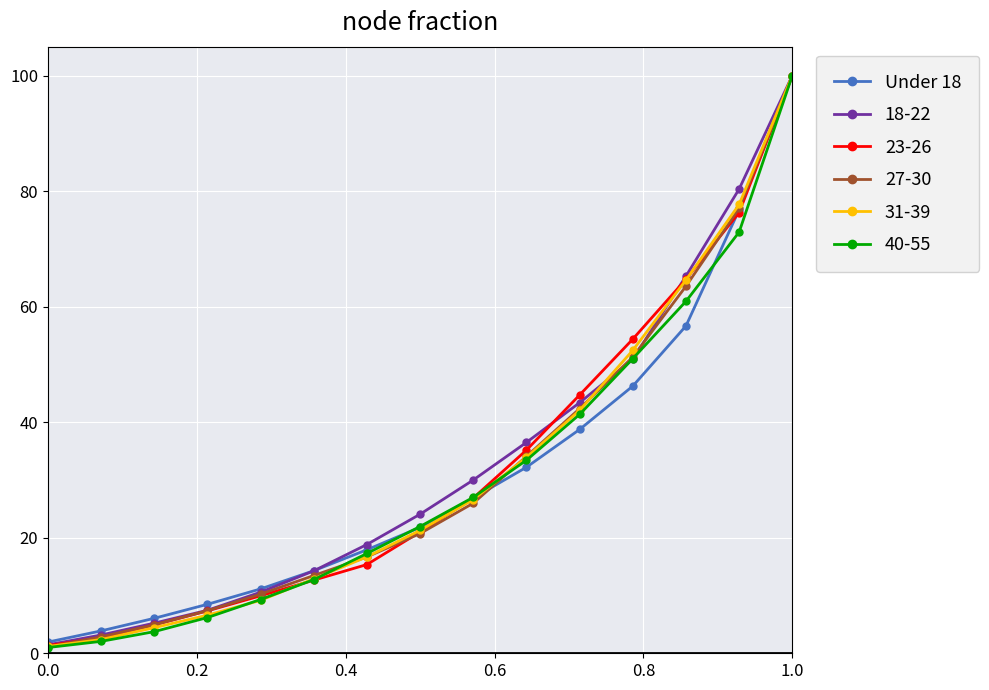

True or false: 23-26 has more than 1 interior local peaks.

False